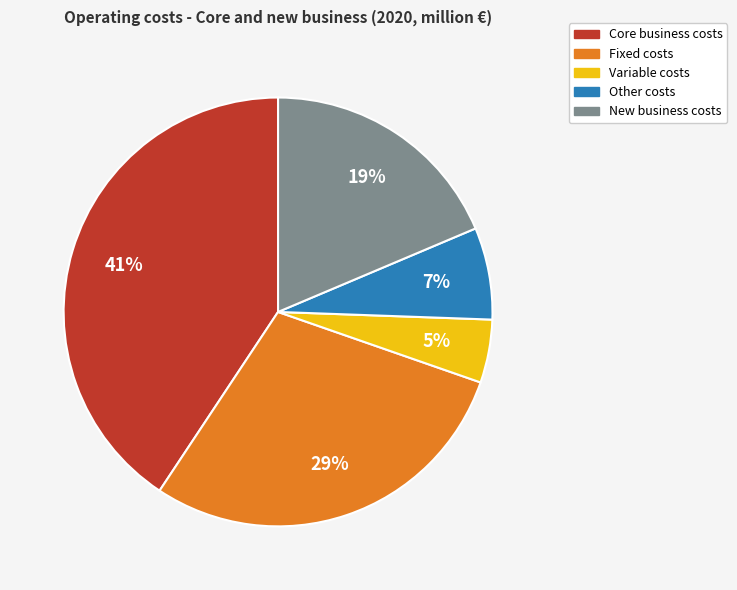

Count the number of slices in the pie.

5